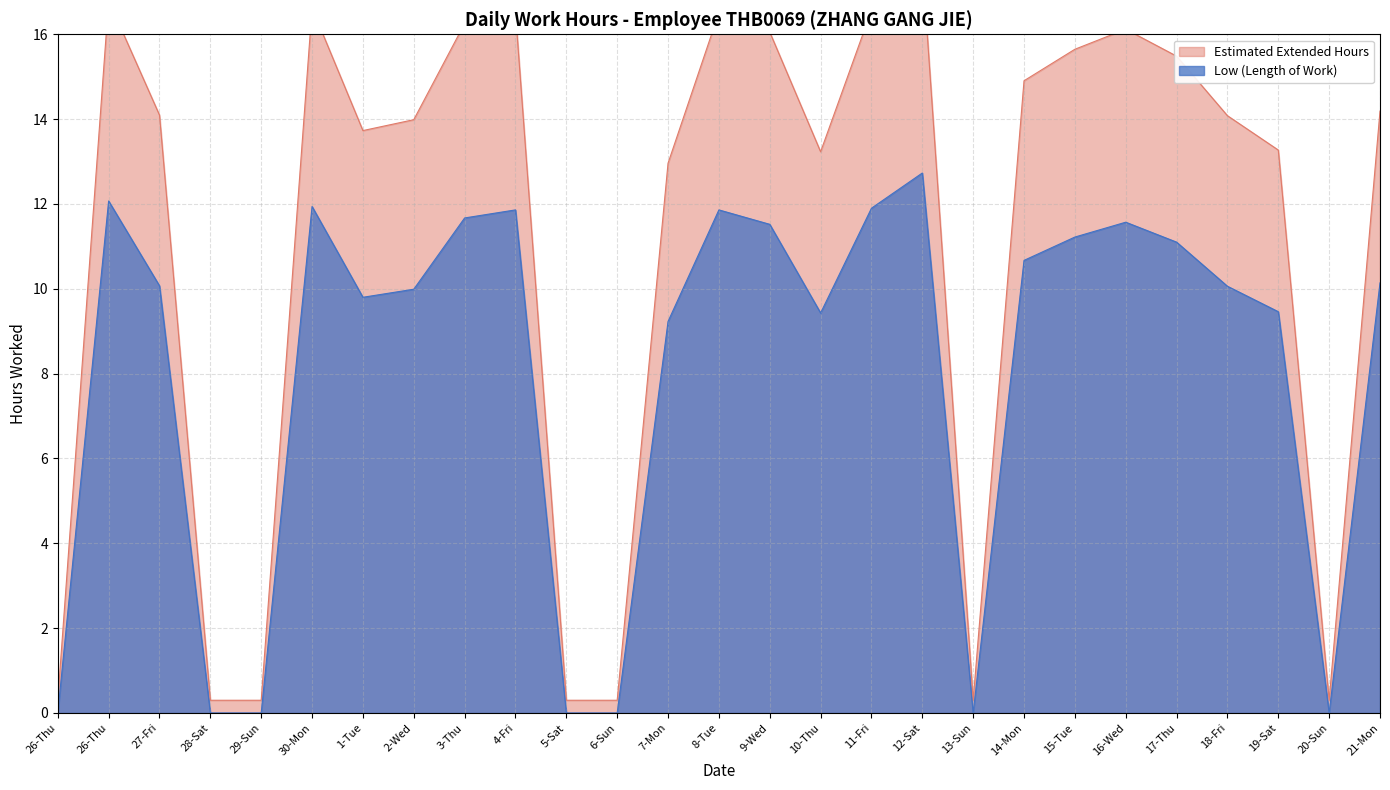

Where is the first local minimum?

1-Tue